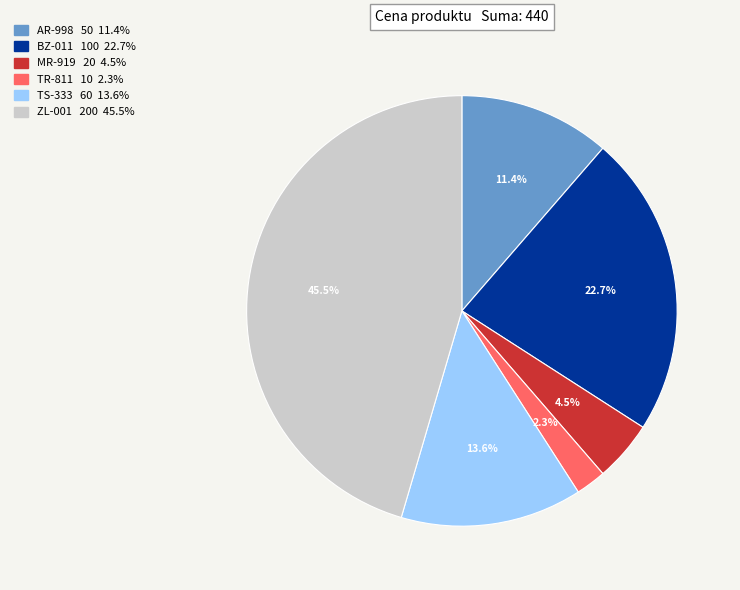

Which has a higher value, ZL-001 or TS-333?

ZL-001